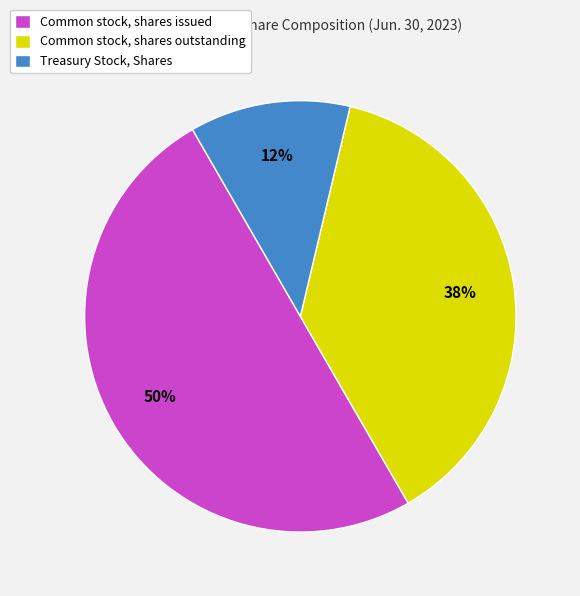

Which has a higher value, Common stock, shares issued or Common stock, shares outstanding?

Common stock, shares issued